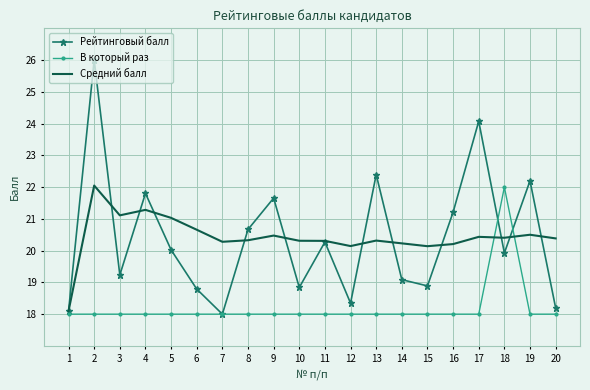

Which series changed the most between 8 and 9?

Рейтинговый балл